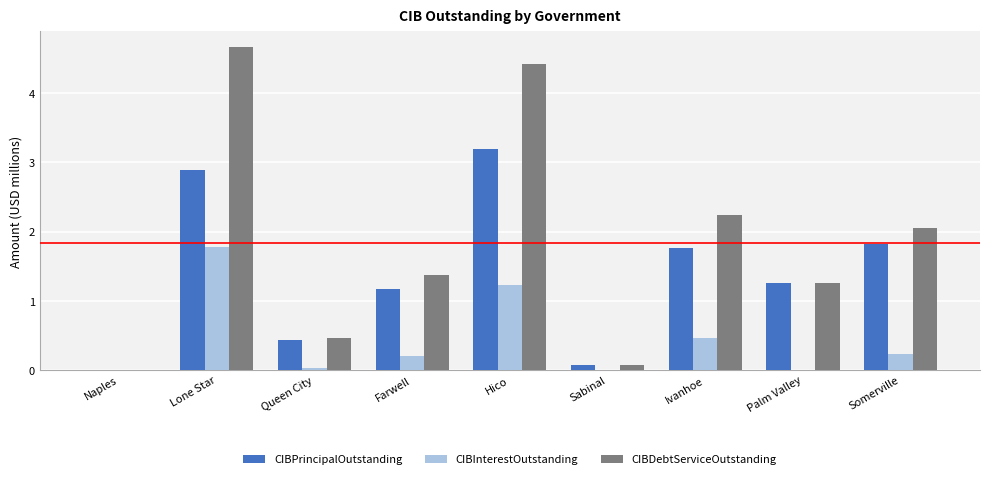

Are the bars grouped side by side (vs. stacked)?

Yes